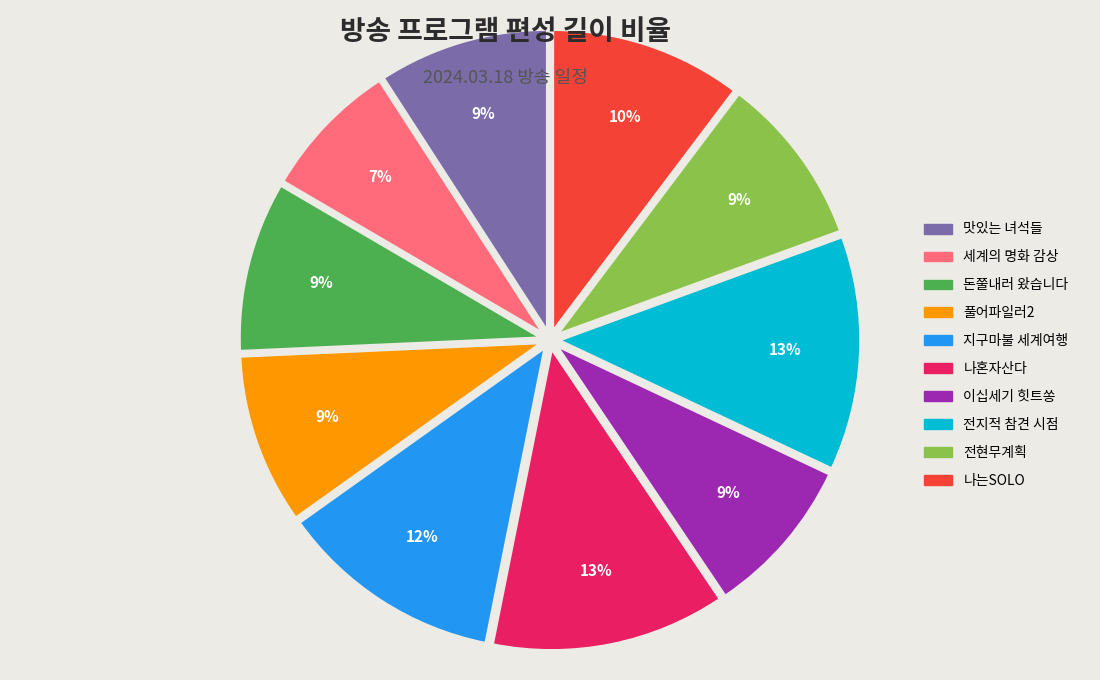

Is it true that 이십세기 힛트쏭 is 9% of the pie?

True